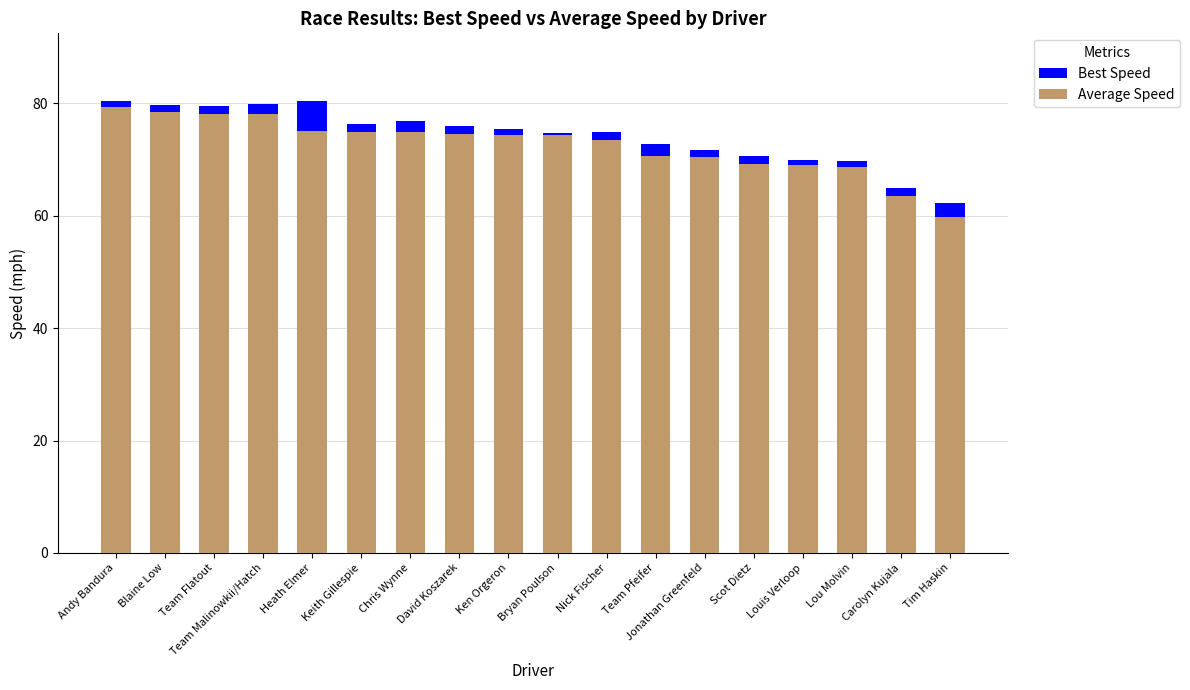

What is the average value of the Average Speed series?

72.6